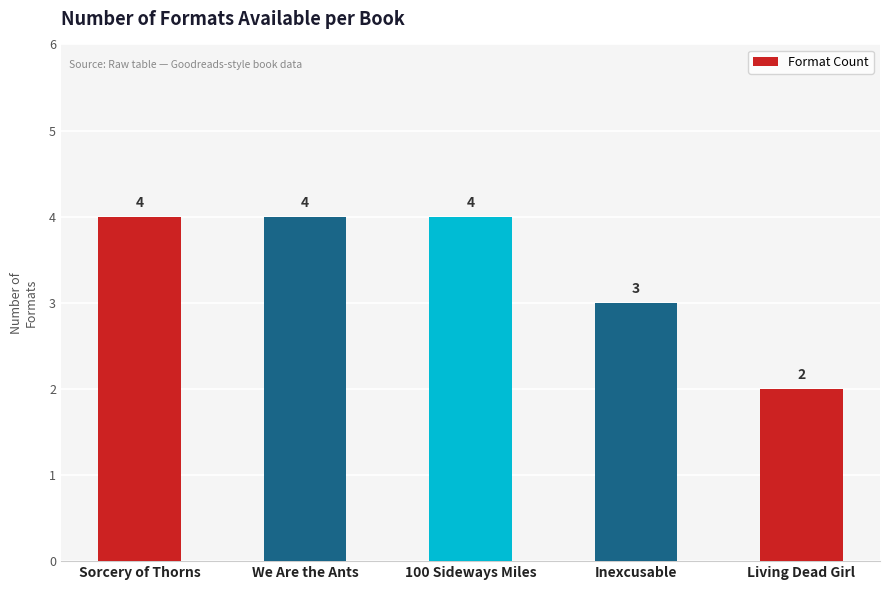

What is the sum of all values?

17